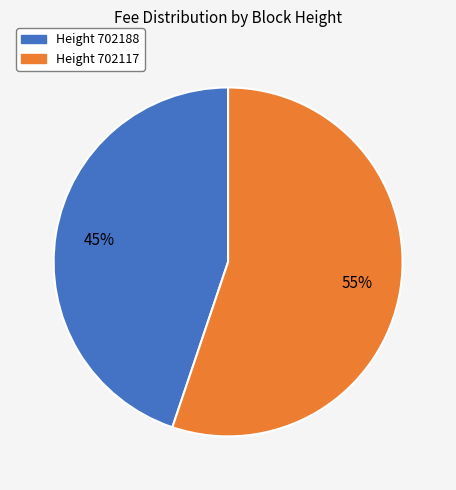

To the nearest percent, what is the average slice percentage?

50%